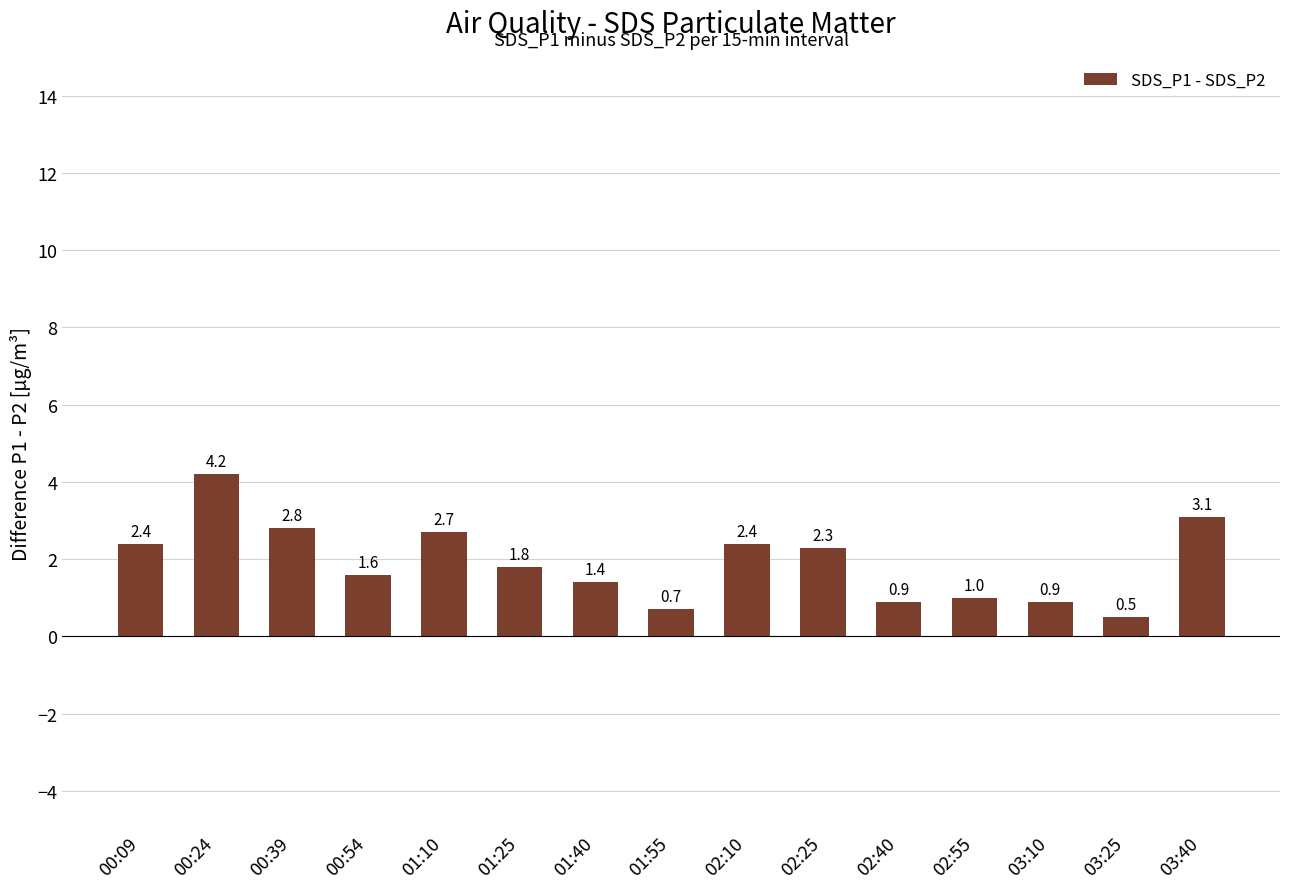

Reading left to right, extract all data points from this chart.

2.4	4.2	2.8	1.6	2.7	1.8	1.4	0.7	2.4	2.3	0.9	1.0	0.9	0.5	3.1